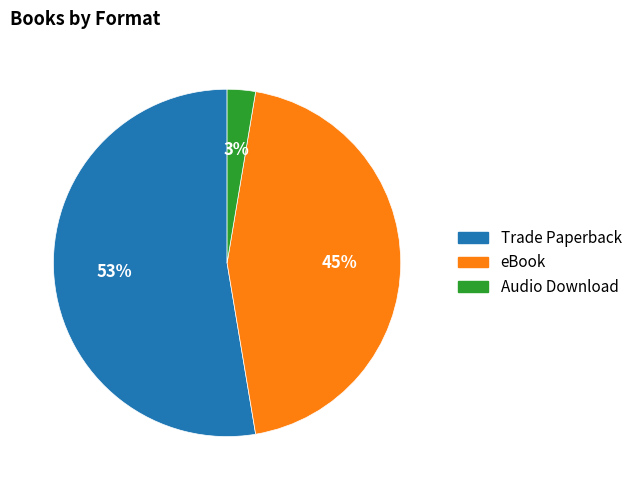

To the nearest percent, what portion does eBook represent?

45%